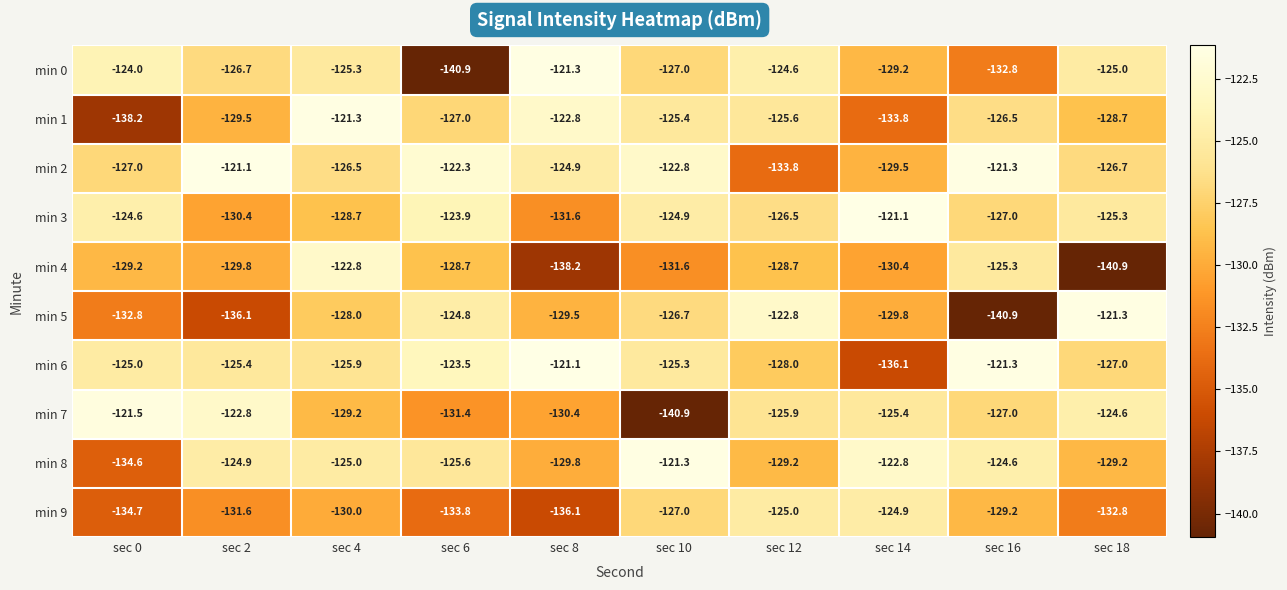

The min 1 series shows -126.5 at sec 16. True or false?

True